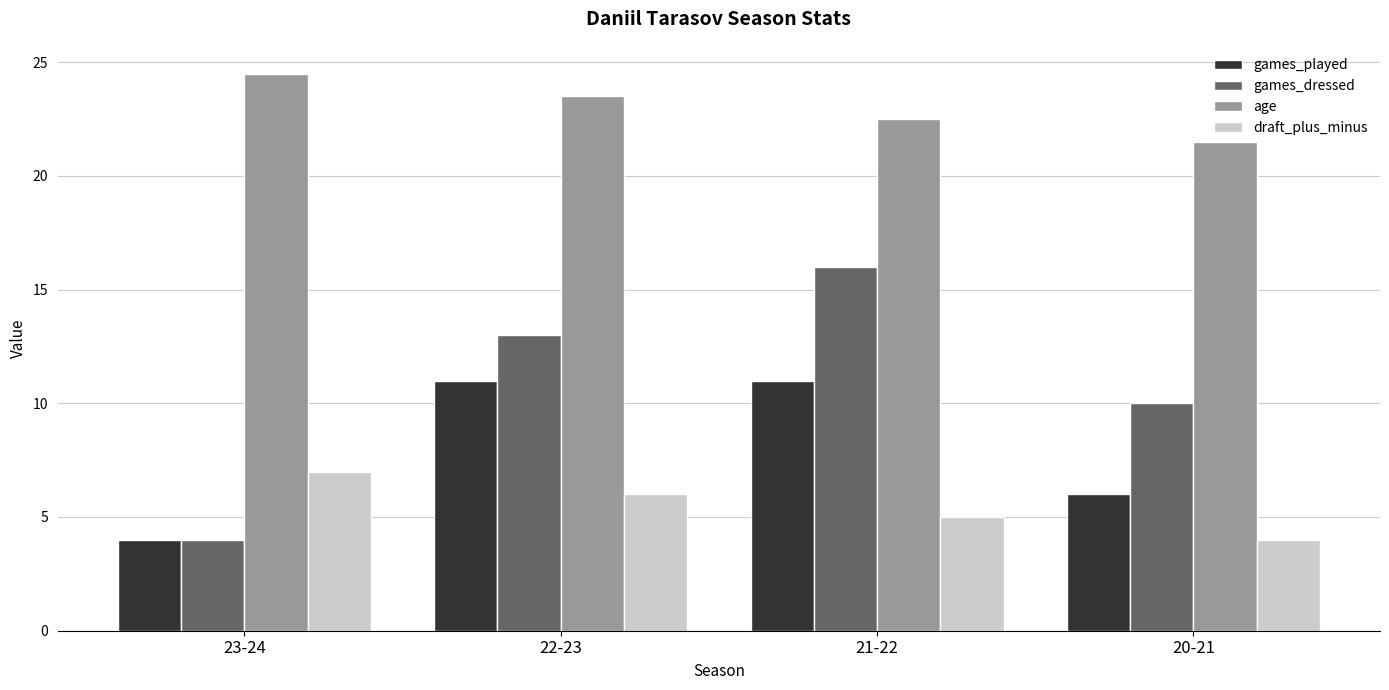

What is the smallest value displayed?

4.0